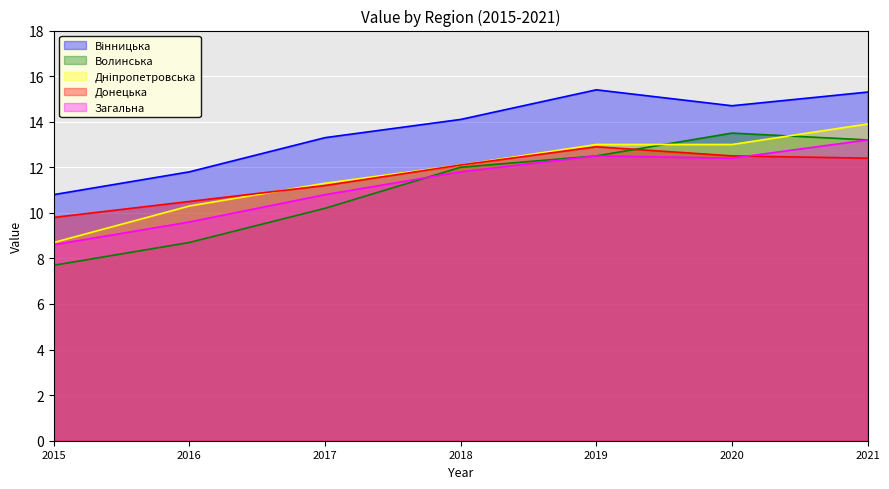

Between which two adjacent categories do Донецька and Дніпропетровська first intersect?

2016 and 2017